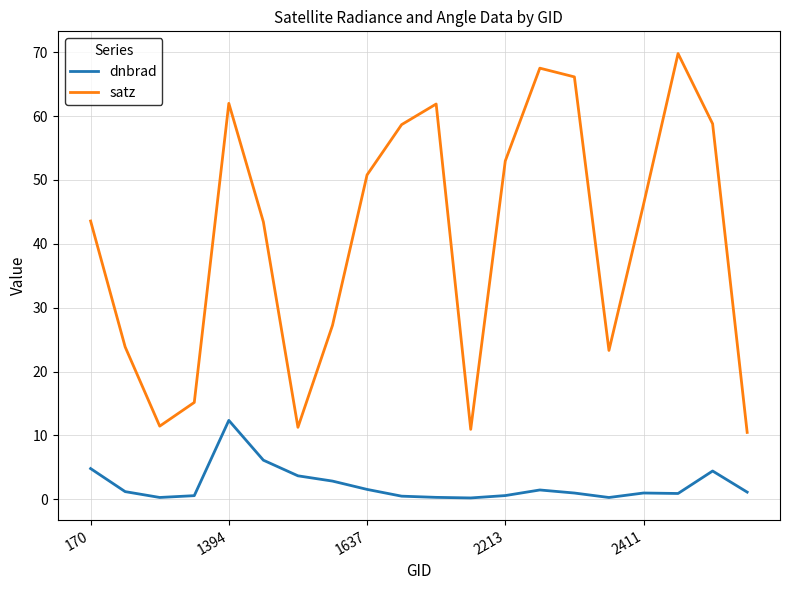

How many interior local peaks does the satz series have?

4